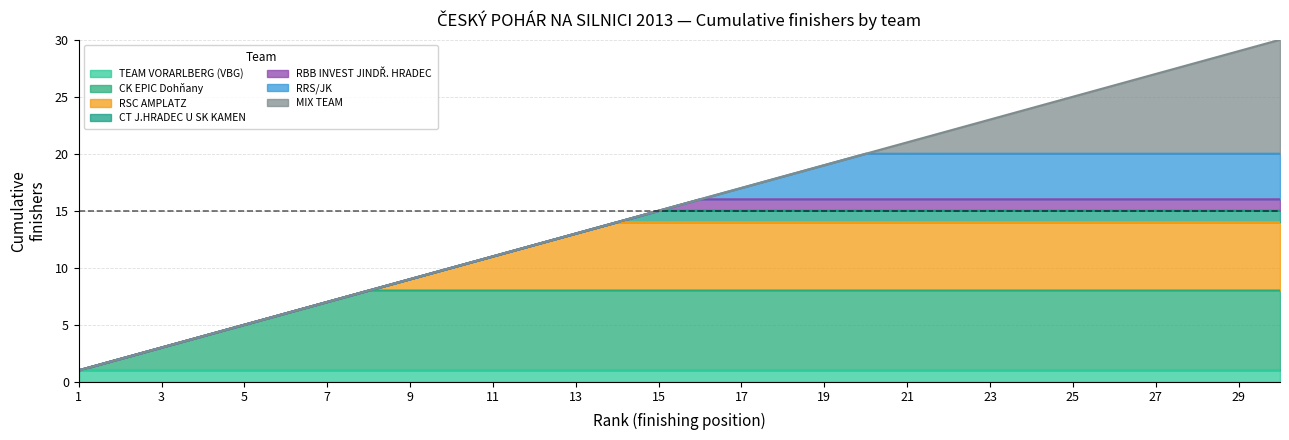

What is the sum of the Estimate_hi values at 21 and 3?

24